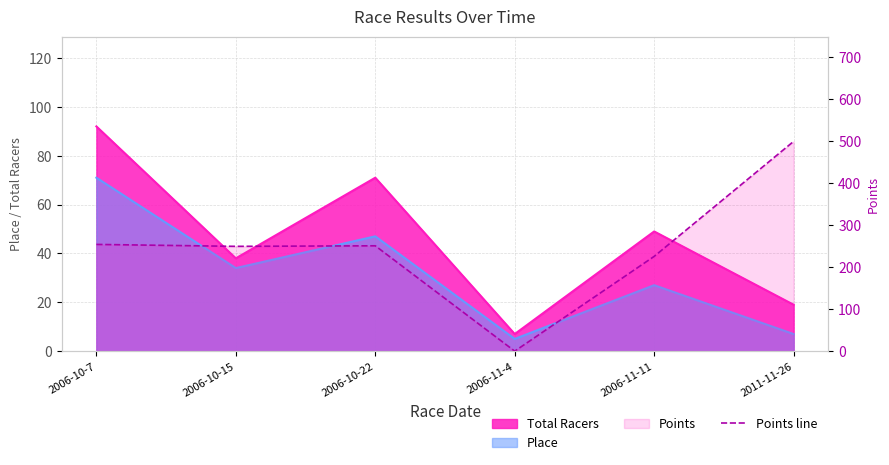

What is the label of the 3rd point from the left?

2006-10-22